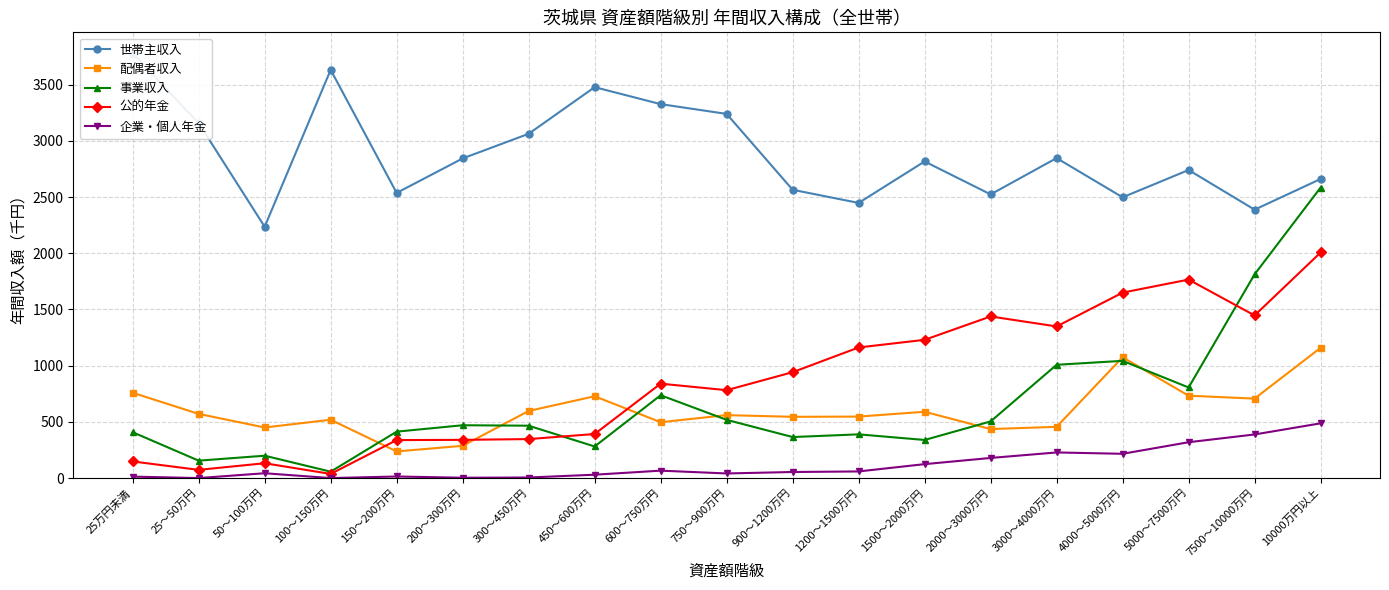

How many interior local peaks does the 事業収入 series have?

5